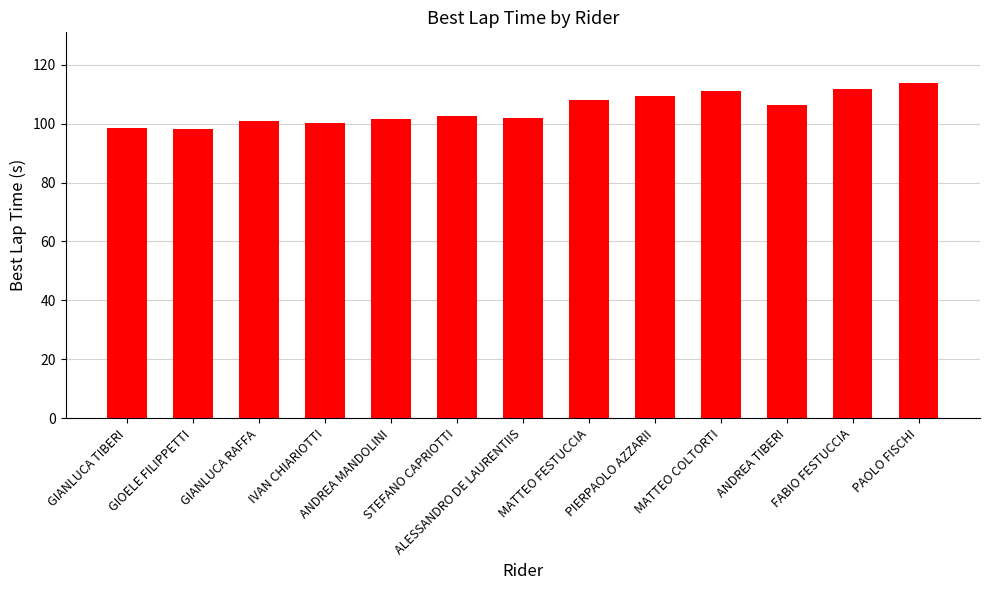

Where does the data first go above 102?

STEFANO CAPRIOTTI